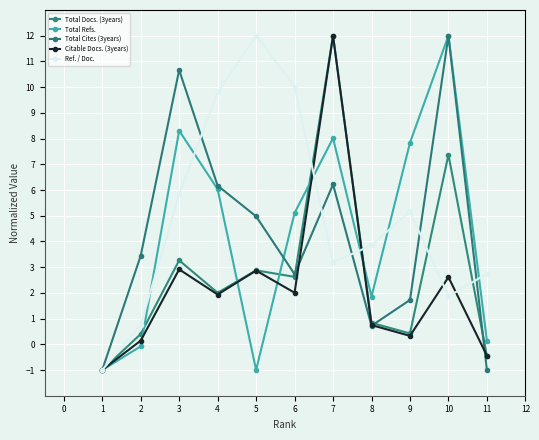

Which series has the largest range (max minus min)?

Total Docs. (3years)